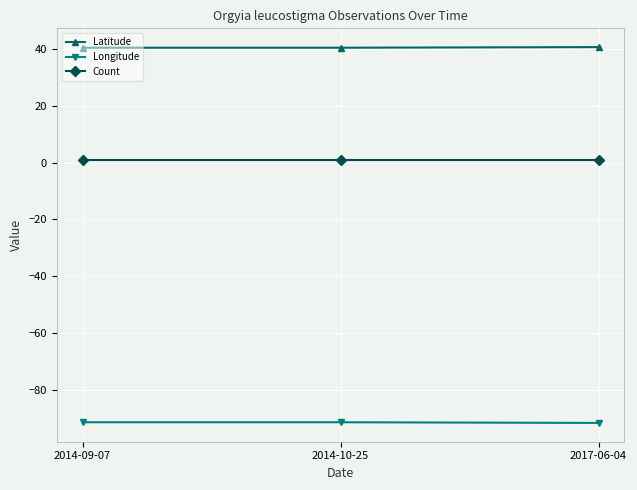

What is the sum of all Latitude values?

121.5